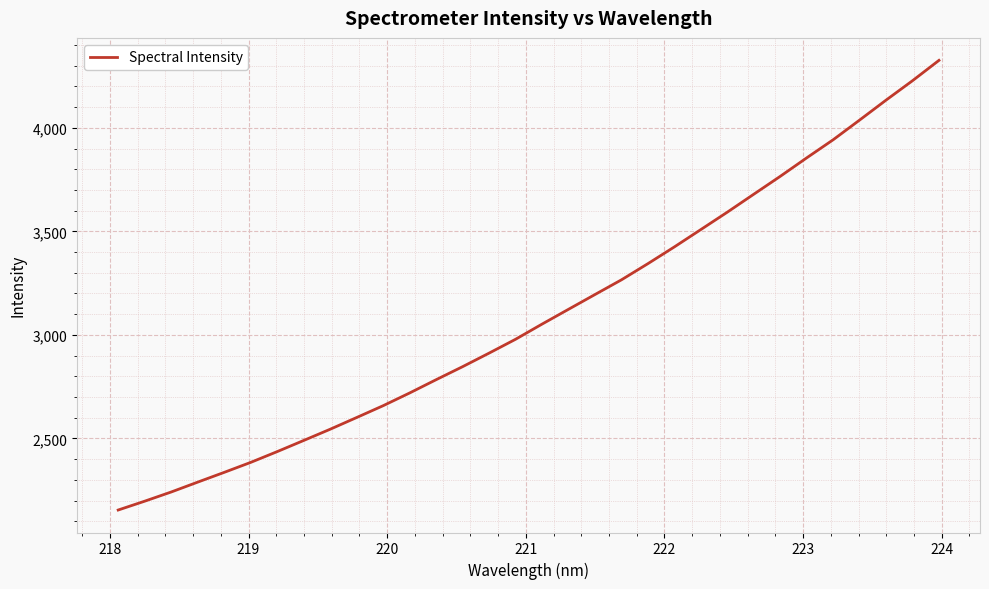

What is the difference between the maximum and minimum values?

2171.5